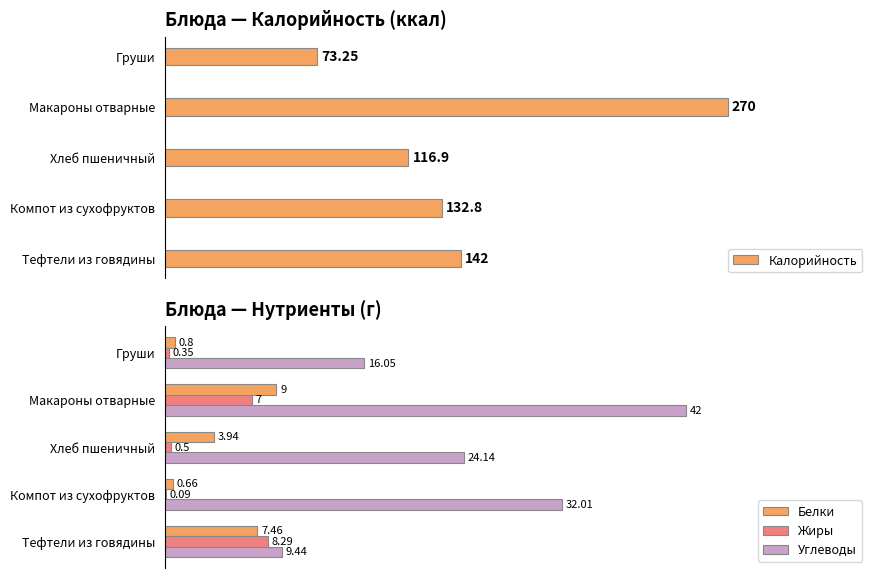

At which label is Белки closest to 4?

Хлеб пшеничный